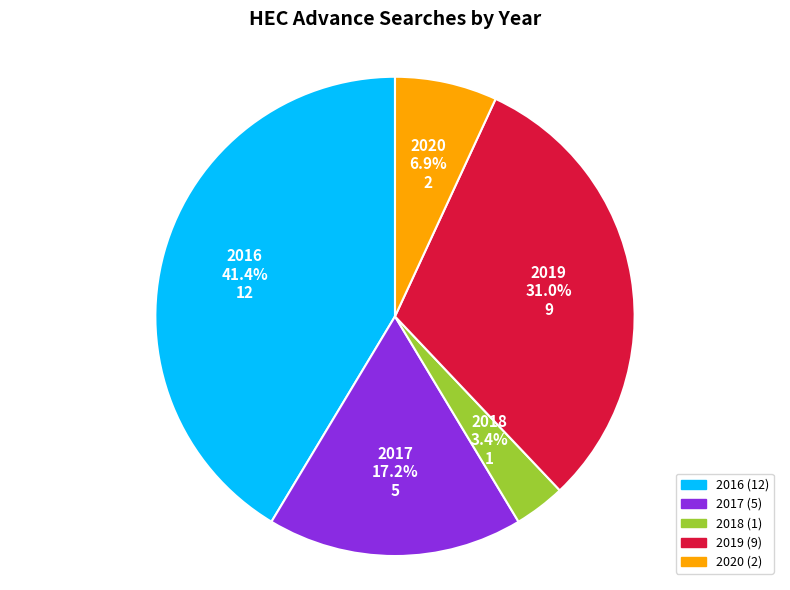

Rank the categories by value from highest to lowest.

2016, 2019, 2017, 2020, 2018